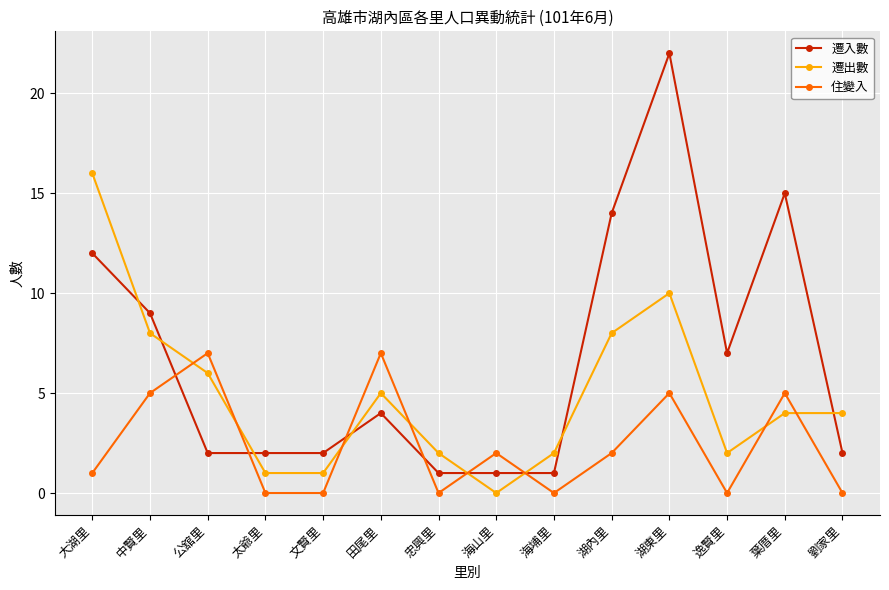

The value of 遷入數 at 中賢里 is 9. True or false?

True